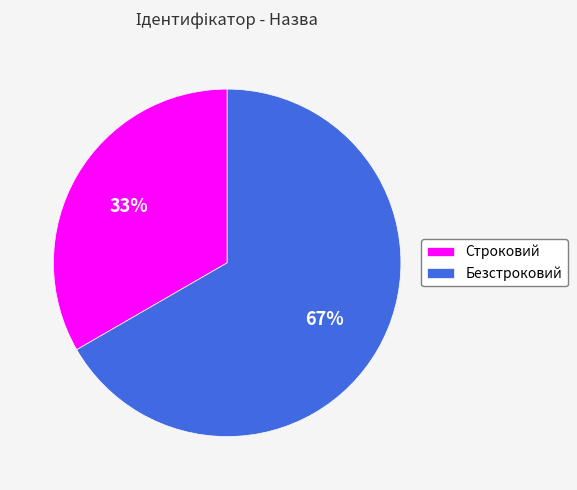

Is the sum of Строковий and Безстроковий greater than half?

Yes